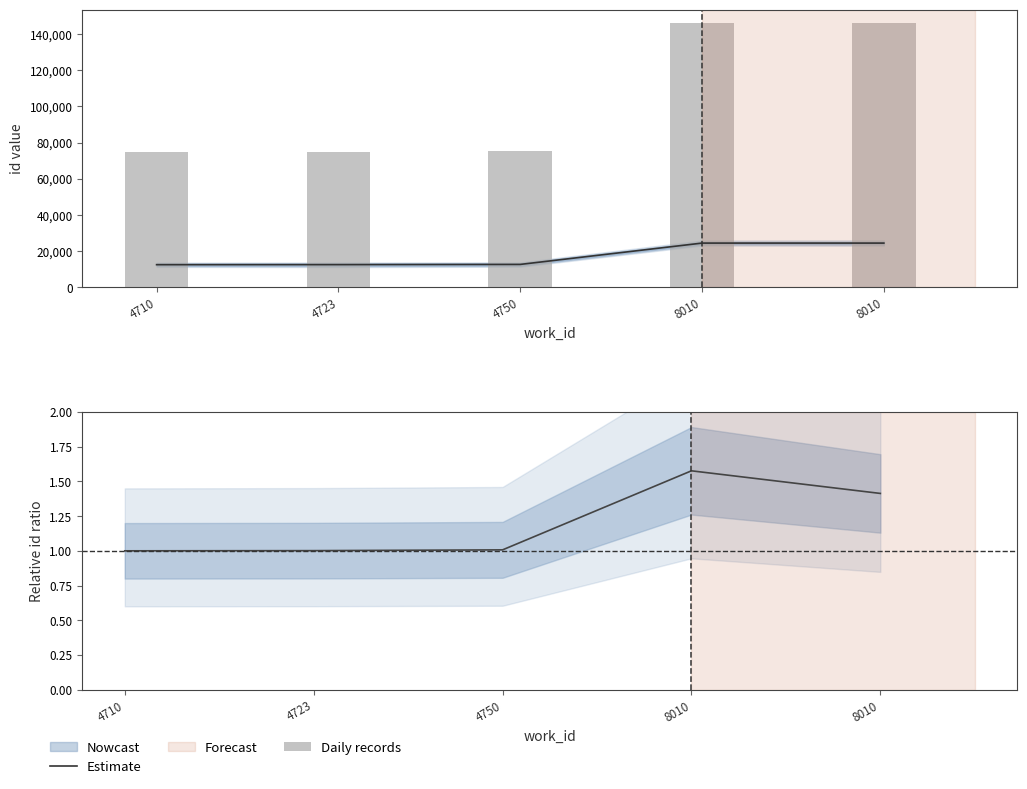

How many categories are shown in the chart?

5